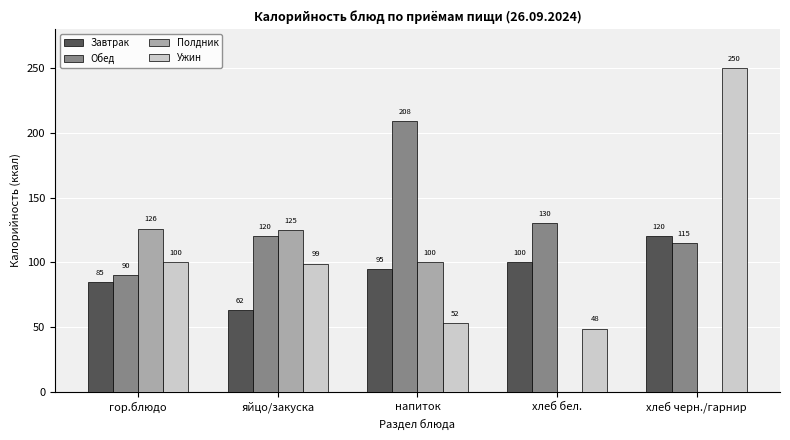

How many groups of bars are there?

5